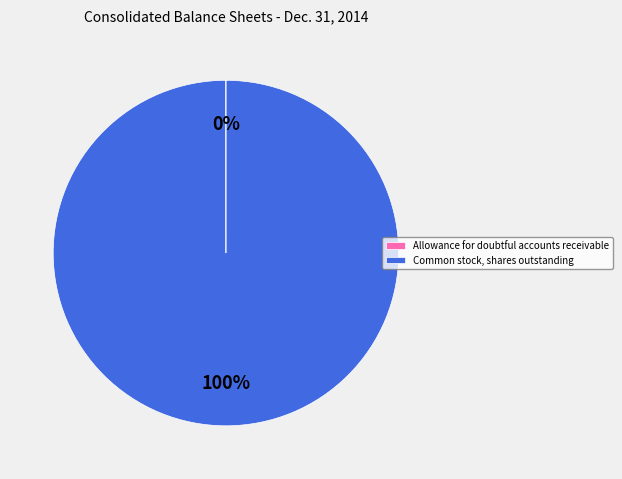

To the nearest percent, what is the difference between the largest and smallest slice percentages?

100%